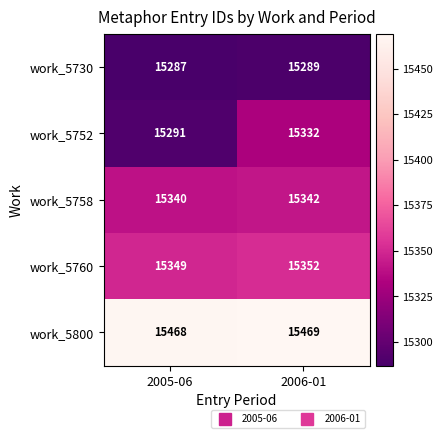

What is the approximate value of work_5800 at 2005-06?

15468